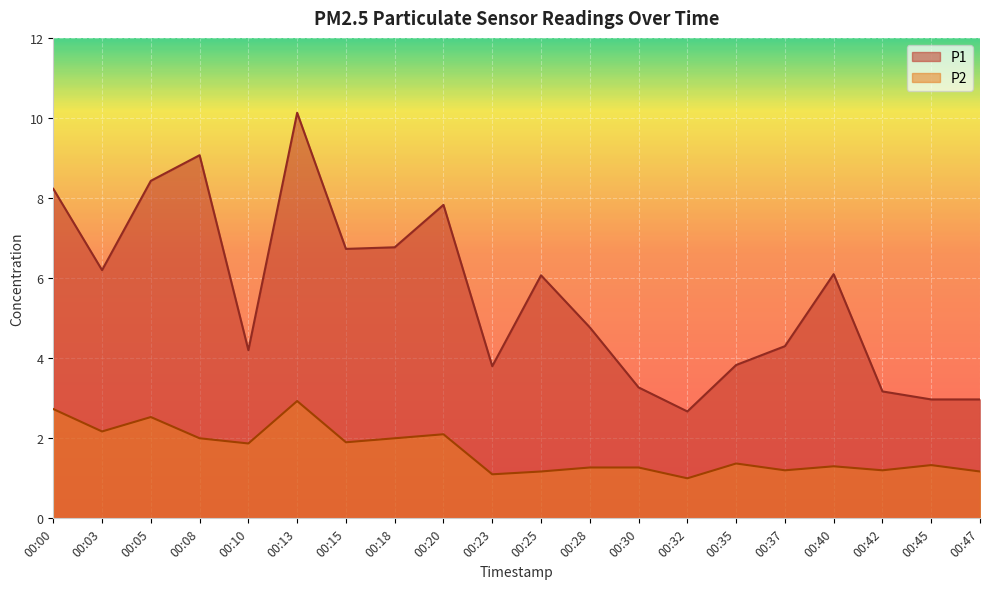

List the labels in order of P2 value, smallest first.

00:32, 00:23, 00:25, 00:47, 00:37, 00:42, 00:28, 00:30, 00:40, 00:45, 00:35, 00:10, 00:15, 00:08, 00:18, 00:20, 00:03, 00:05, 00:00, 00:13